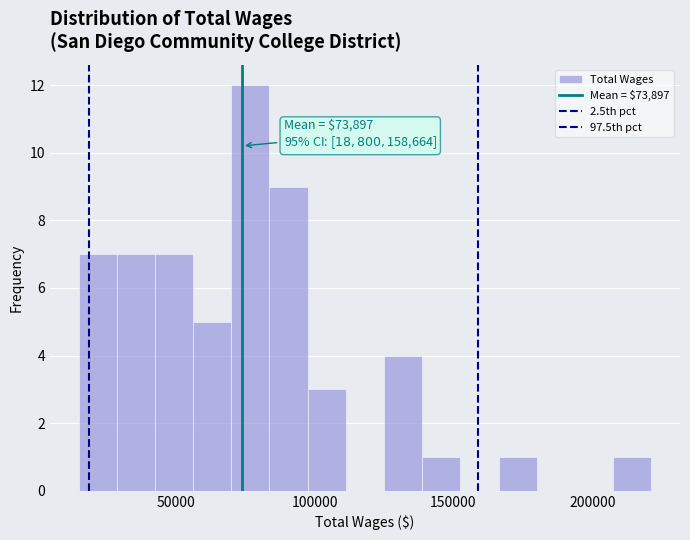

Read against the x-axis, roughly where is the centre of the tallest bar?

75000